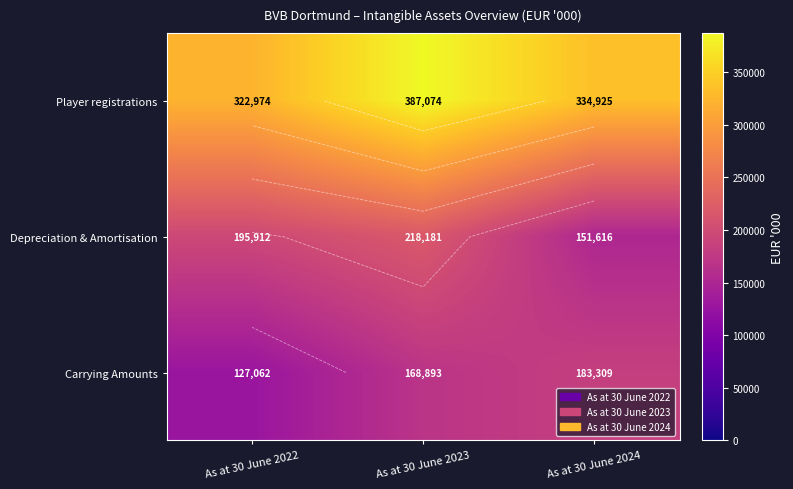

At which label does Carrying Amounts first exceed 168893?

As at 30 June 2024